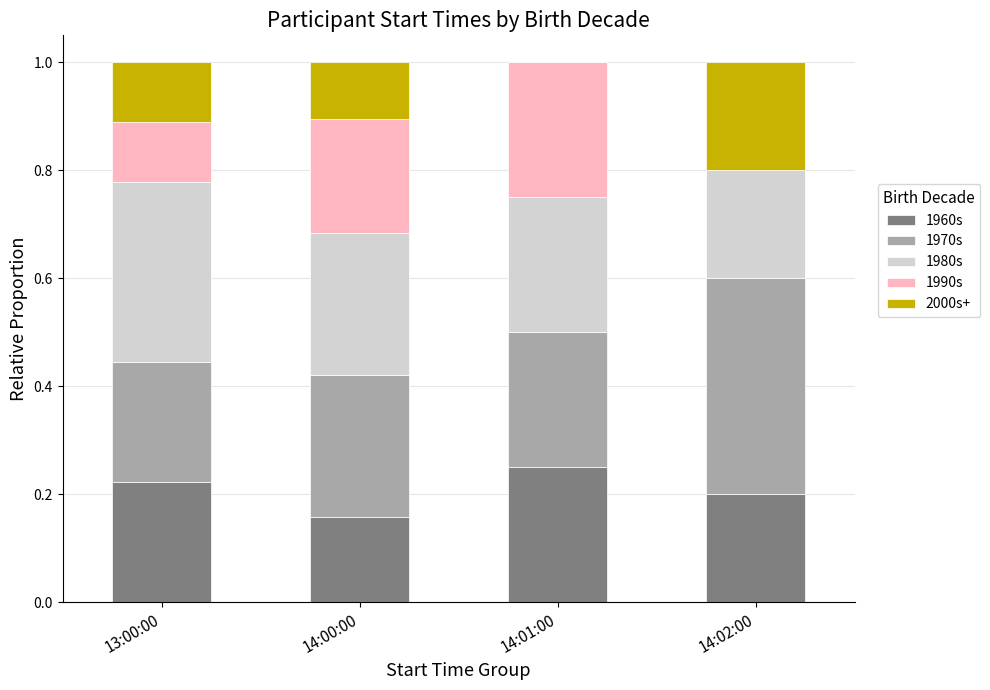

The value of 1960s at 14:00:00 is 0.2. True or false?

True